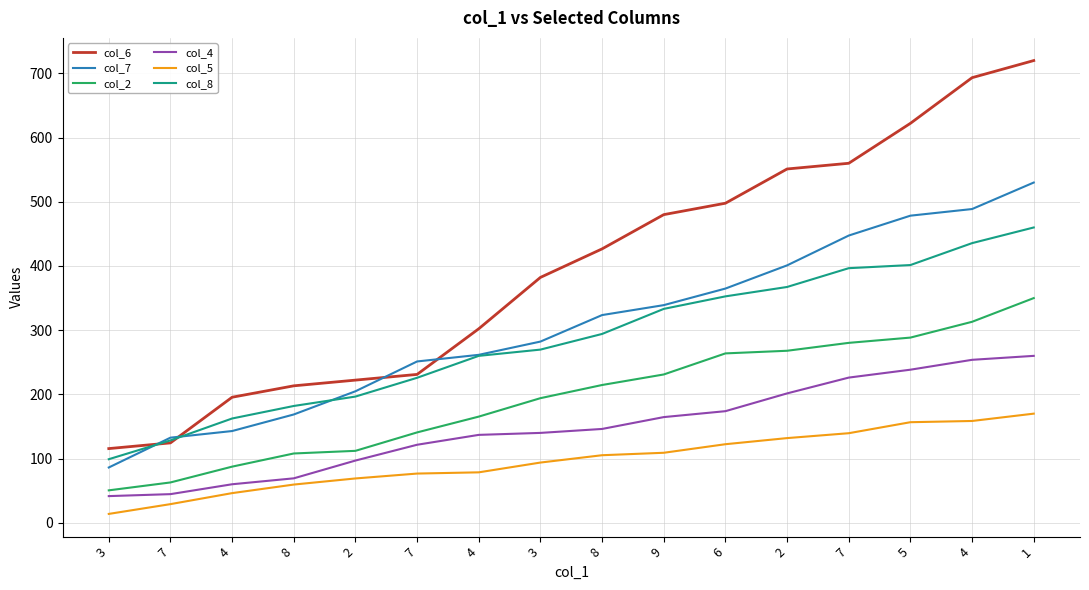

Which series has the widest spread of values?

col_6